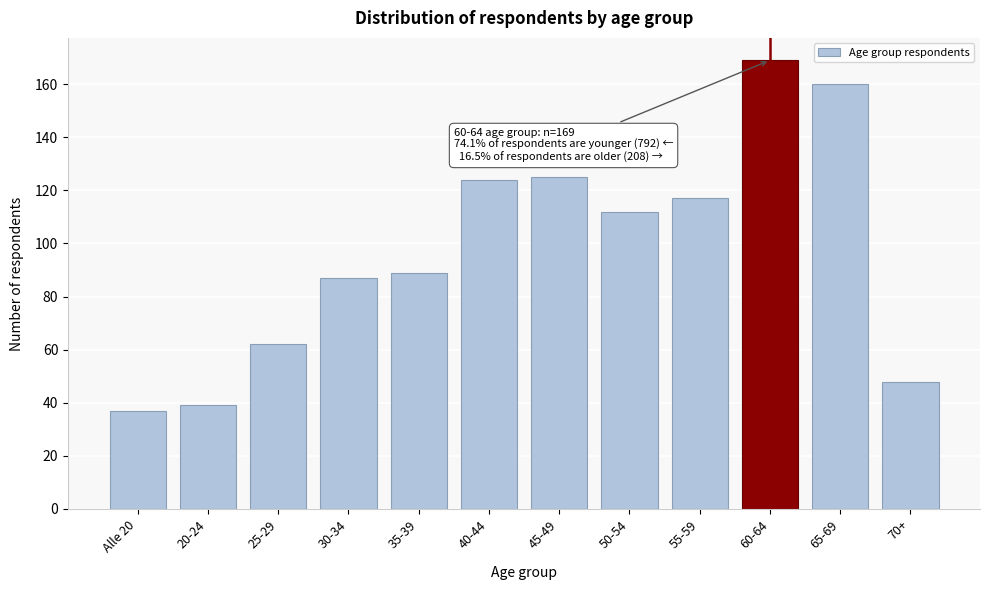

Reading left to right, list all the values displayed in this chart.

Alle 20=37	20-24=39	25-29=62	30-34=87	35-39=89	40-44=124	45-49=125	50-54=112	55-59=117	60-64=169	65-69=160	70+=48